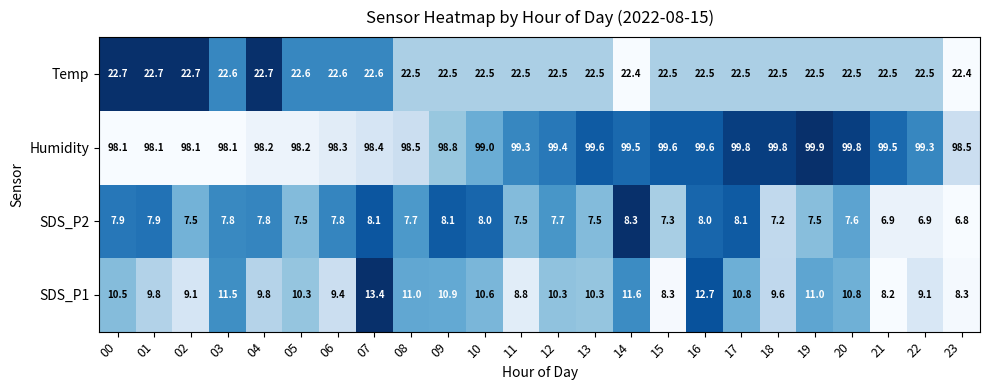

What is the maximum value shown in the chart?

99.9